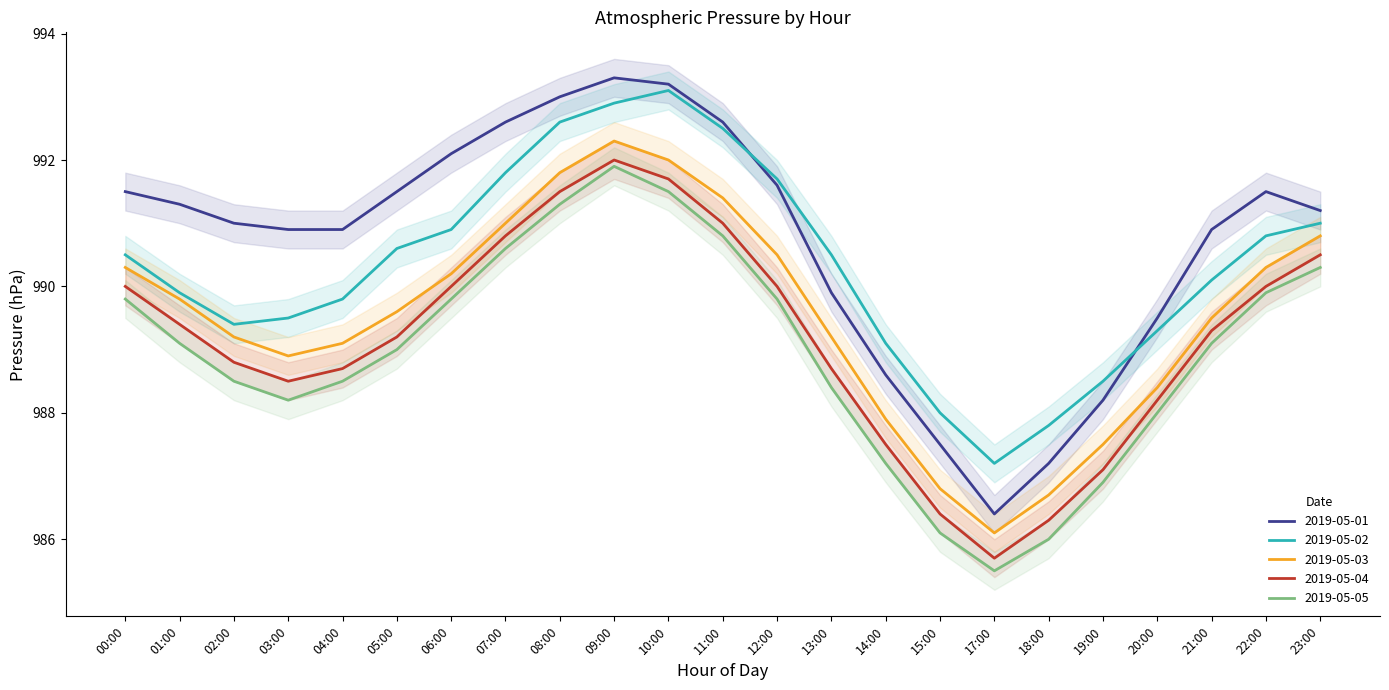

Reading left to right, transcribe all the data shown in this chart.

2019-05-01: 00:00=991.5	01:00=991.3	02:00=991.0	03:00=990.9	04:00=990.9	05:00=991.5	06:00=992.1	07:00=992.6	08:00=993.0	09:00=993.3	10:00=993.2	11:00=992.6	12:00=991.6	13:00=989.9	14:00=988.6	15:00=987.5	17:00=986.4	18:00=987.2	19:00=988.2	20:00=989.5	21:00=990.9	22:00=991.5	23:00=991.2
2019-05-02: 00:00=990.5	01:00=989.9	02:00=989.4	03:00=989.5	04:00=989.8	05:00=990.6	06:00=990.9	07:00=991.8	08:00=992.6	09:00=992.9	10:00=993.1	11:00=992.5	12:00=991.7	13:00=990.5	14:00=989.1	15:00=988.0	17:00=987.2	18:00=987.8	19:00=988.5	20:00=989.3	21:00=990.1	22:00=990.8	23:00=991.0
2019-05-03: 00:00=990.3	01:00=989.8	02:00=989.2	03:00=988.9	04:00=989.1	05:00=989.6	06:00=990.2	07:00=991.0	08:00=991.8	09:00=992.3	10:00=992.0	11:00=991.4	12:00=990.5	13:00=989.2	14:00=987.9	15:00=986.8	17:00=986.1	18:00=986.7	19:00=987.5	20:00=988.4	21:00=989.5	22:00=990.3	23:00=990.8
2019-05-04: 00:00=990.0	01:00=989.4	02:00=988.8	03:00=988.5	04:00=988.7	05:00=989.2	06:00=990.0	07:00=990.8	08:00=991.5	09:00=992.0	10:00=991.7	11:00=991.0	12:00=990.0	13:00=988.7	14:00=987.5	15:00=986.4	17:00=985.7	18:00=986.3	19:00=987.1	20:00=988.2	21:00=989.3	22:00=990.0	23:00=990.5
2019-05-05: 00:00=989.8	01:00=989.1	02:00=988.5	03:00=988.2	04:00=988.5	05:00=989.0	06:00=989.8	07:00=990.6	08:00=991.3	09:00=991.9	10:00=991.5	11:00=990.8	12:00=989.8	13:00=988.4	14:00=987.2	15:00=986.1	17:00=985.5	18:00=986.0	19:00=986.9	20:00=988.0	21:00=989.1	22:00=989.9	23:00=990.3